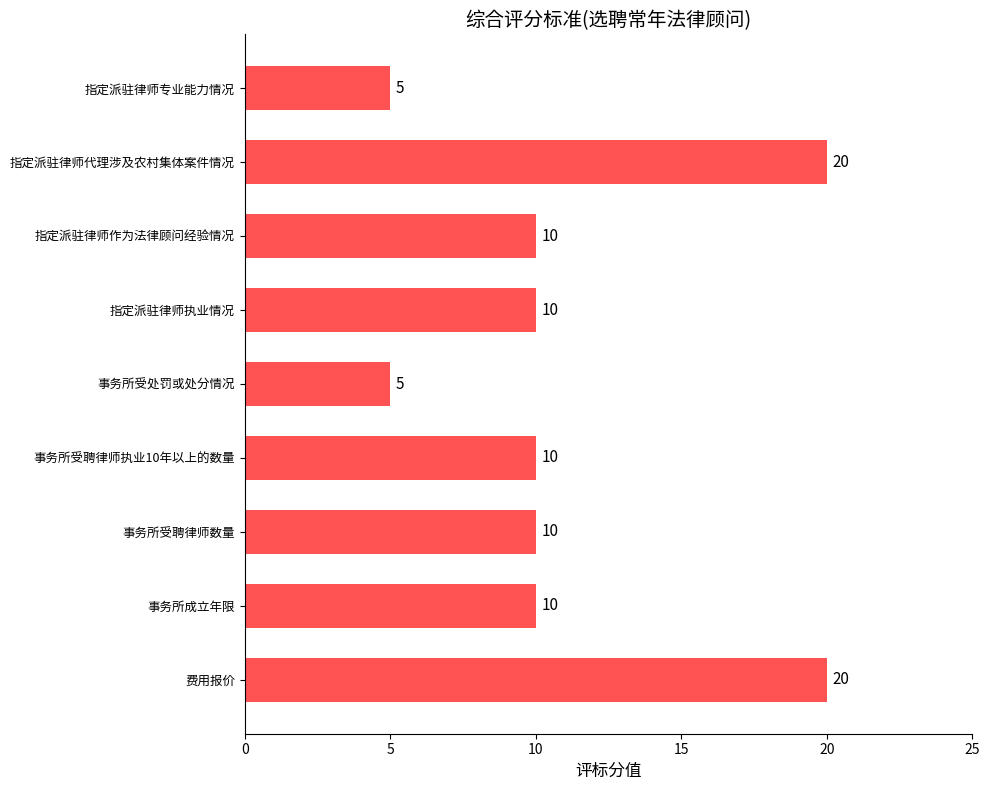

What value does the data have at 事务所受处罚或处分情况?

5